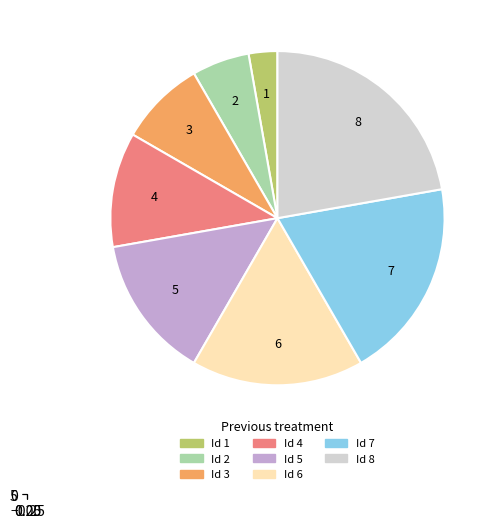

Which has a higher value, 1 or 6?

6